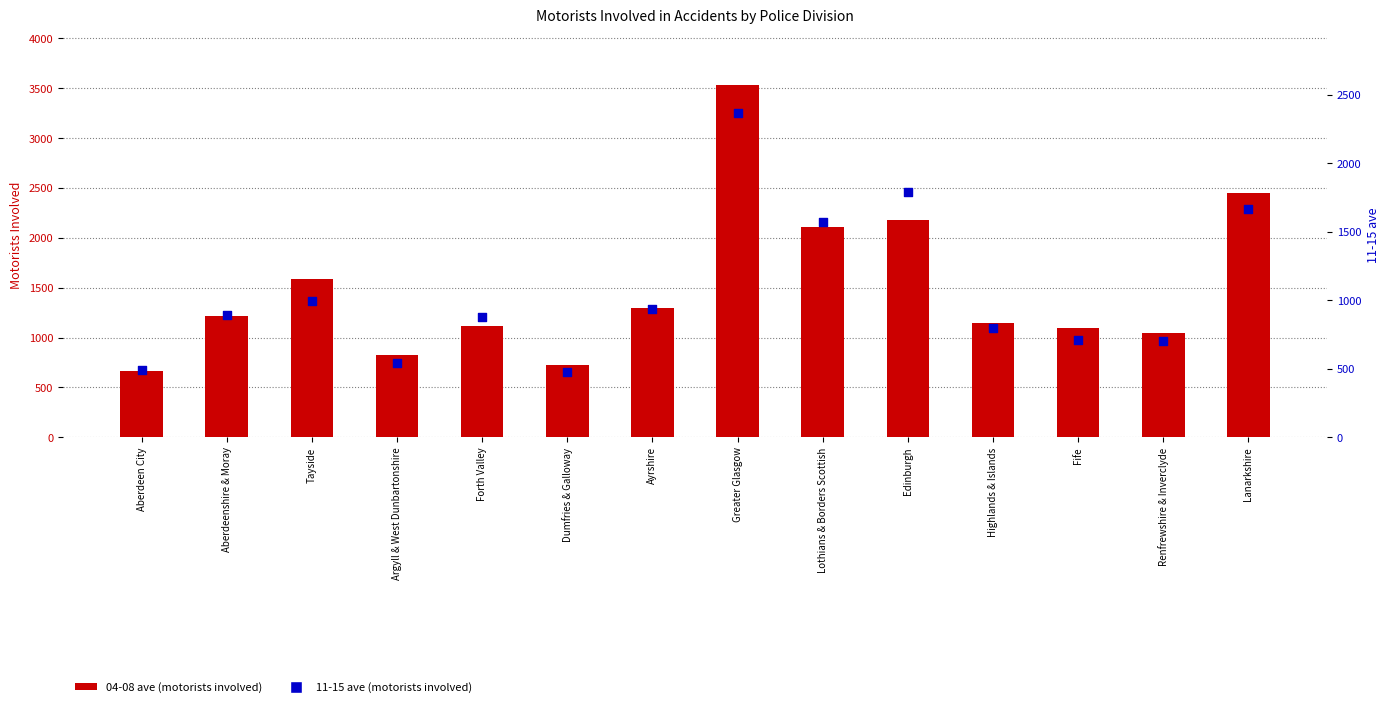

Which series reaches the maximum Y coordinate?

04-08 ave